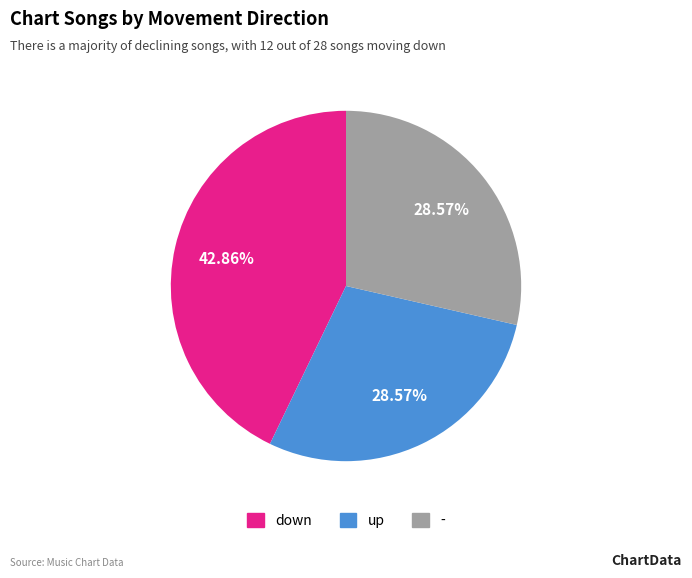

True or false: - accounts for 23% of the total.

False